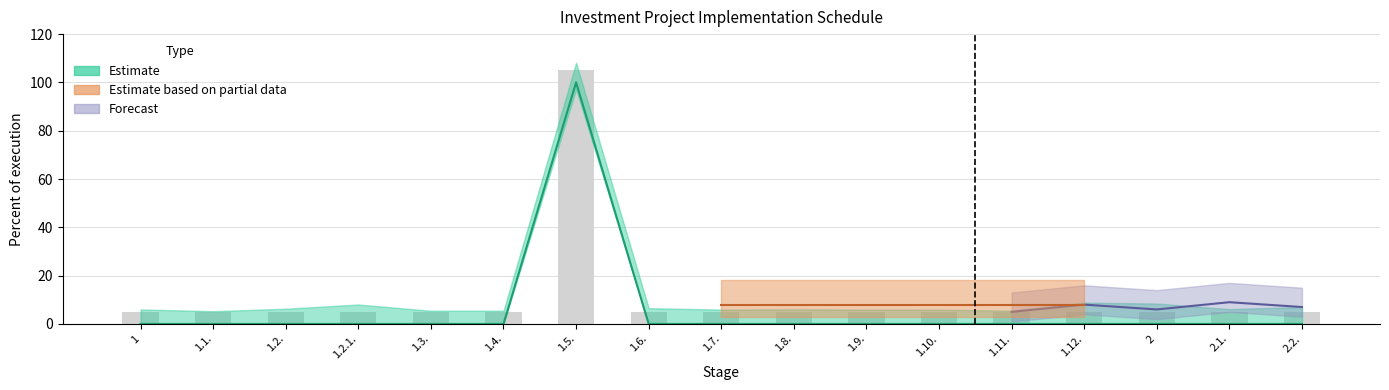

Which has a higher value, 1.5. or 1.7.?

1.5.